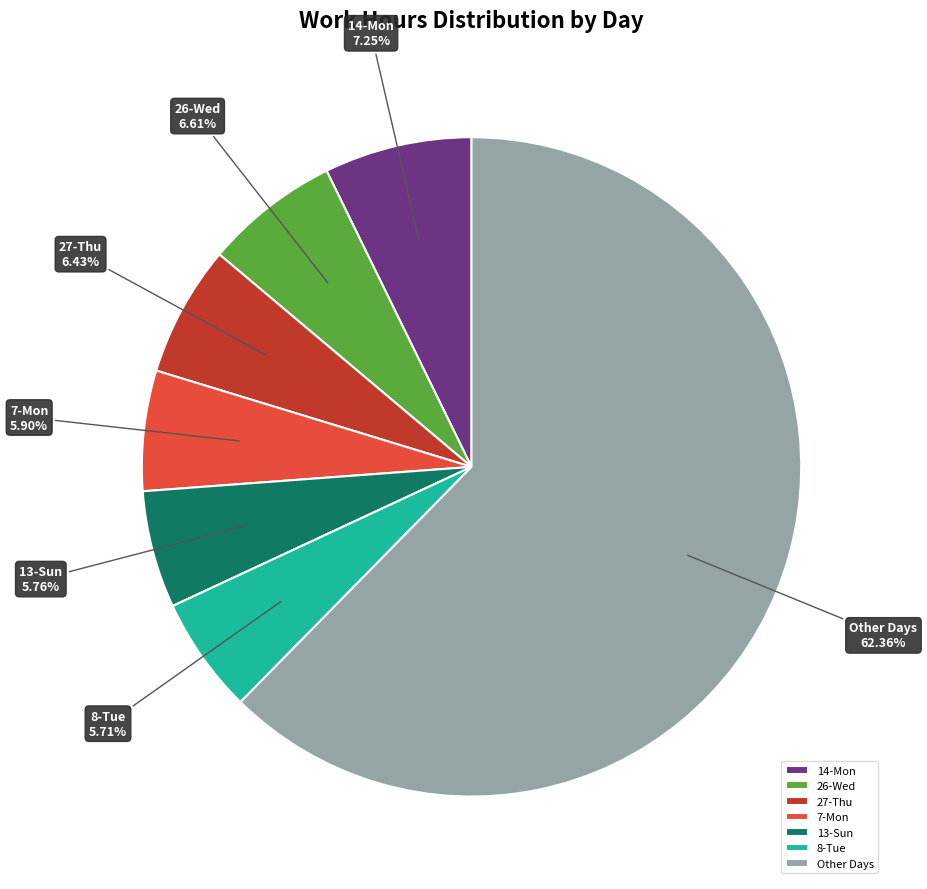

To the nearest percent, what is the average slice percentage?

14%